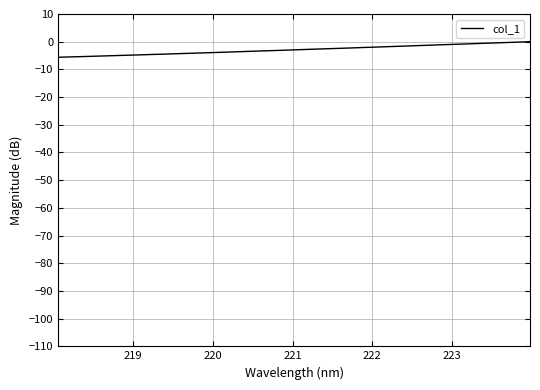

What is the average value?

-2.9